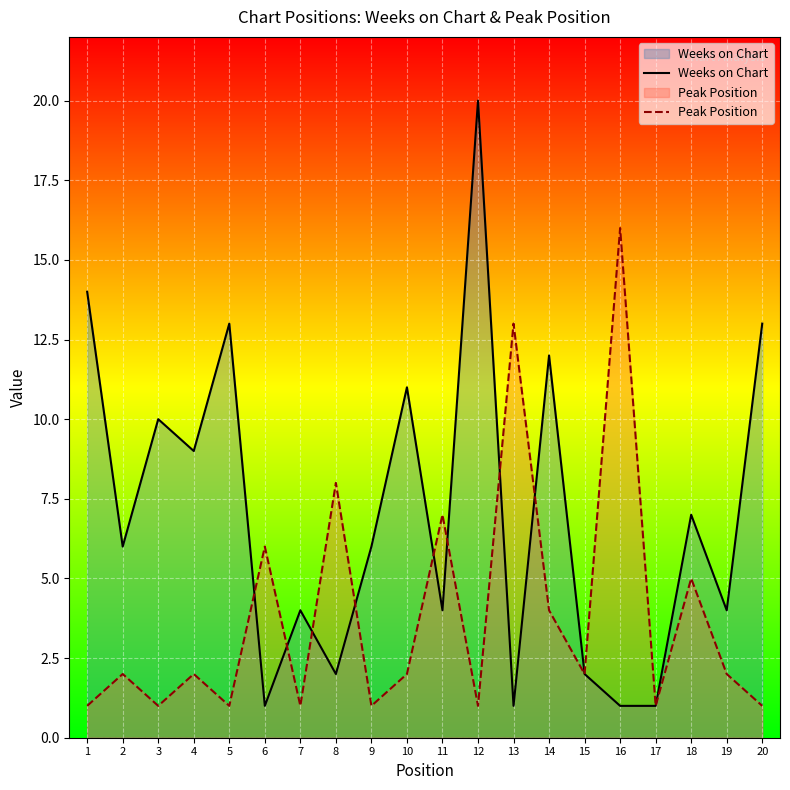

How many series are shown in this chart?

2